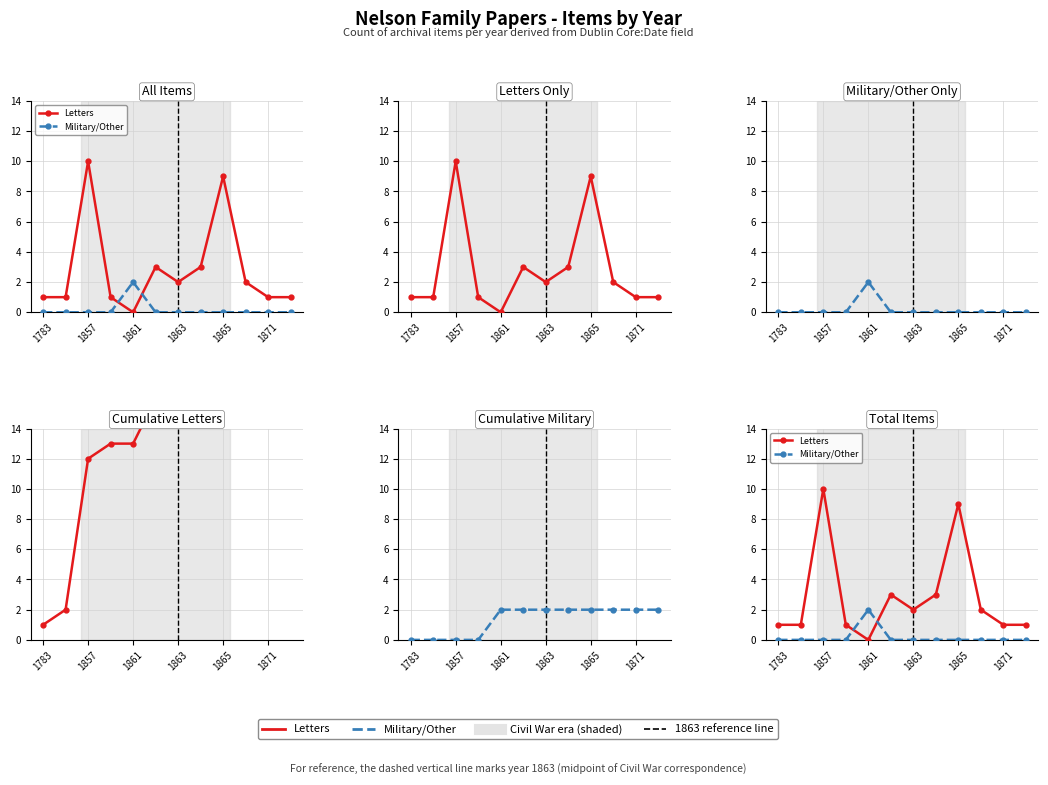

Between 7 and 11, which is larger?

7